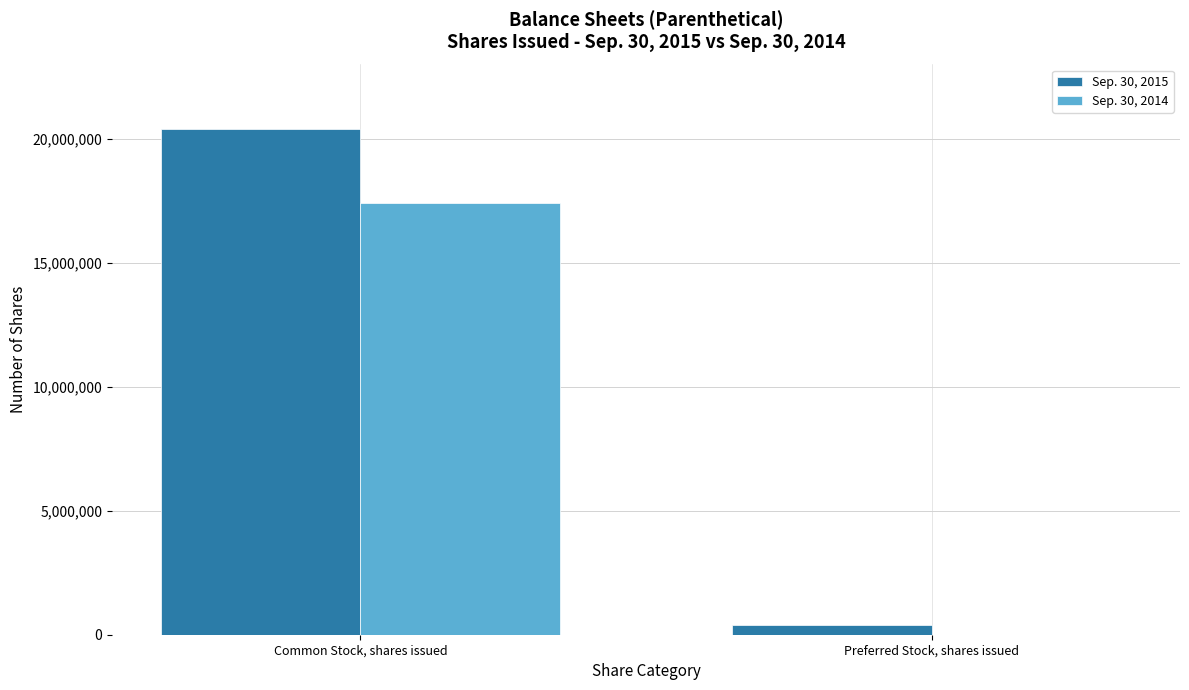

What is the difference between the Sep. 30, 2014 values at Preferred Stock, shares issued and Common Stock, shares issued?

17409915